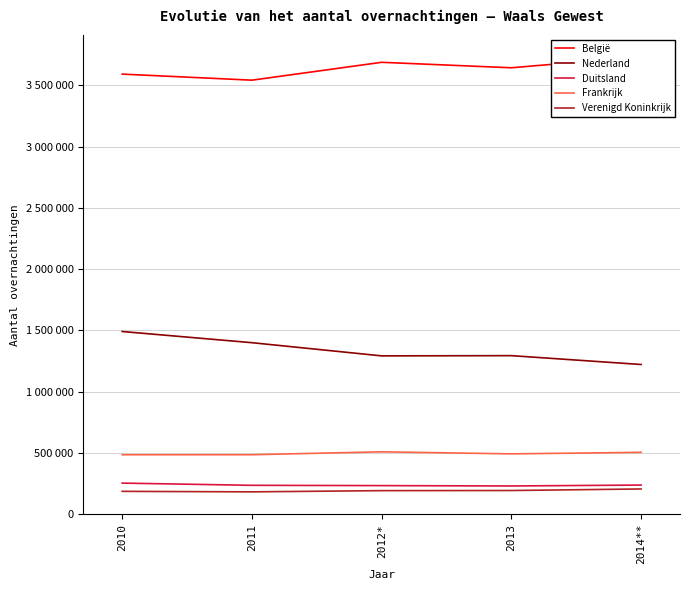

In Nederland, how many points are higher than both neighbors (excluding endpoints)?

1